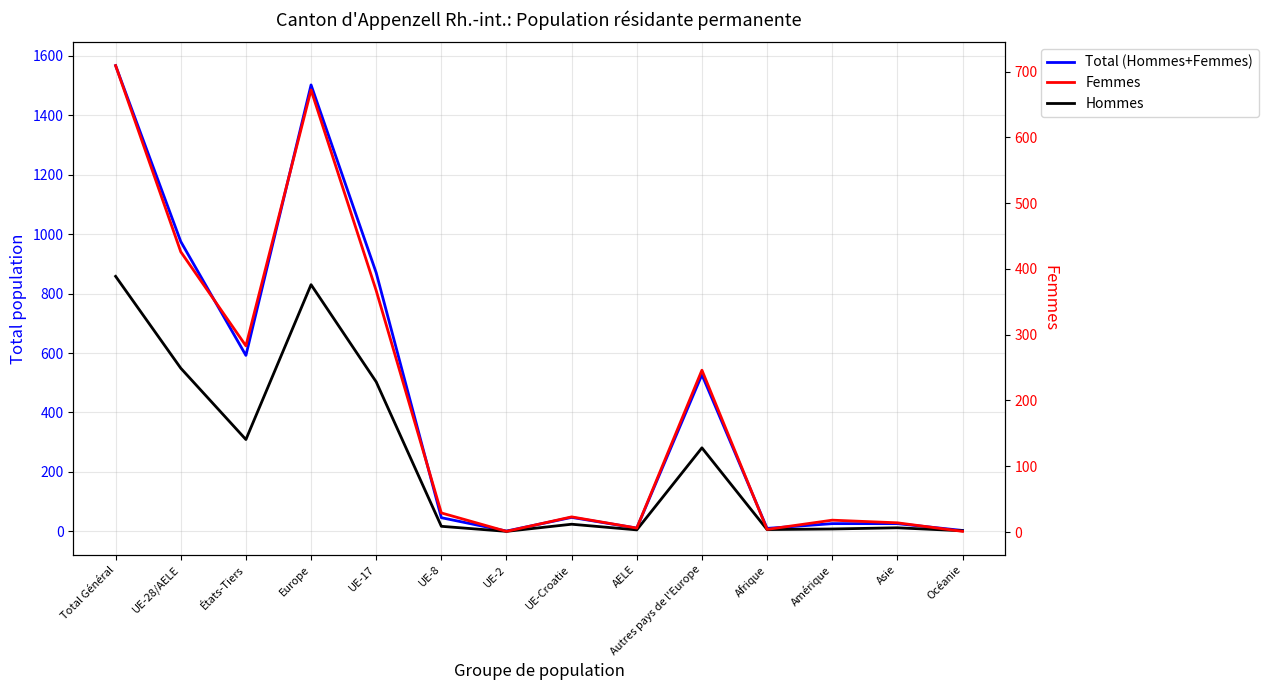

Which category has the highest value across all series?

Total Général